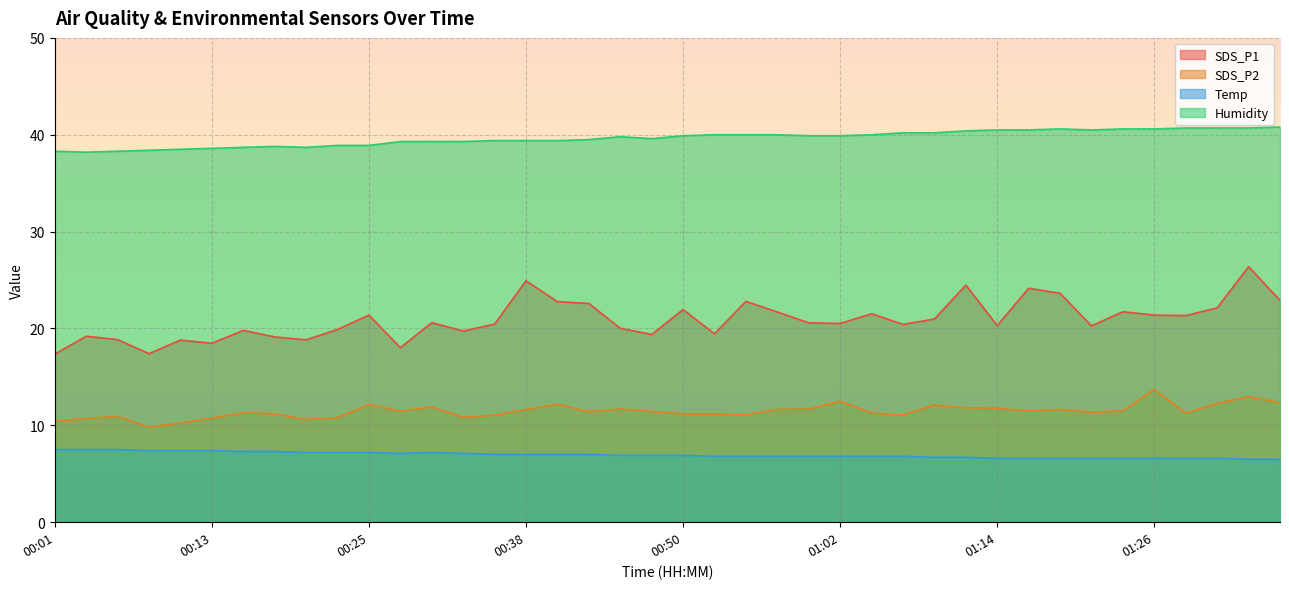

The value of Temp at 00:03 is 7.5. True or false?

True